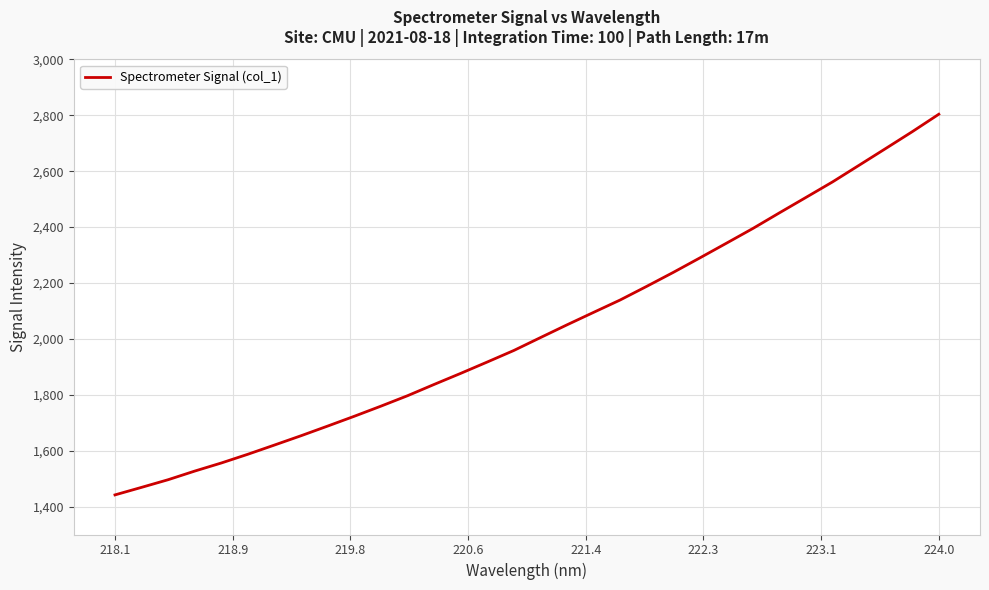

What is the greatest value displayed?

2804.0